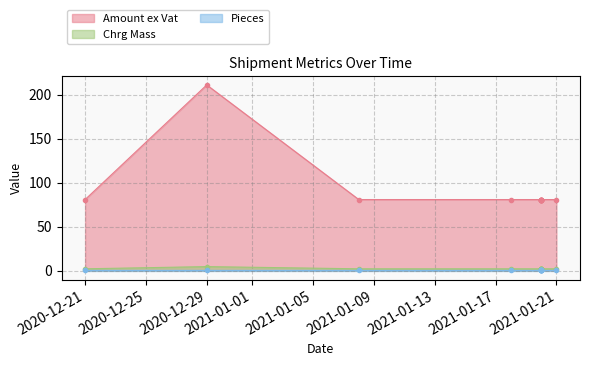

What are all the series names shown in the legend?

Amount ex Vat, Chrg Mass, Pieces